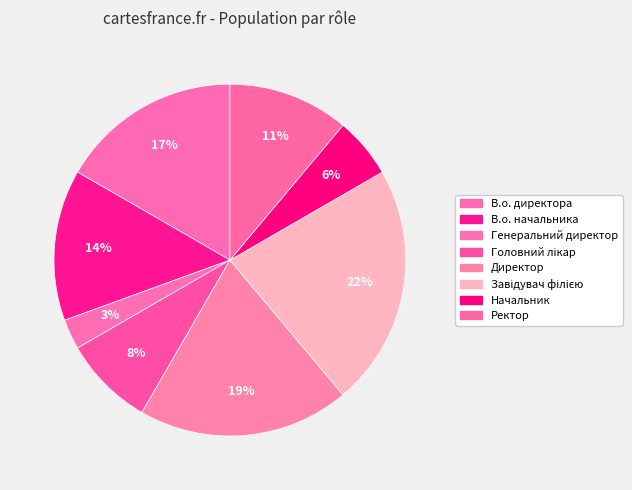

Is the sum of Ректор and Завідувач філією greater than half?

No